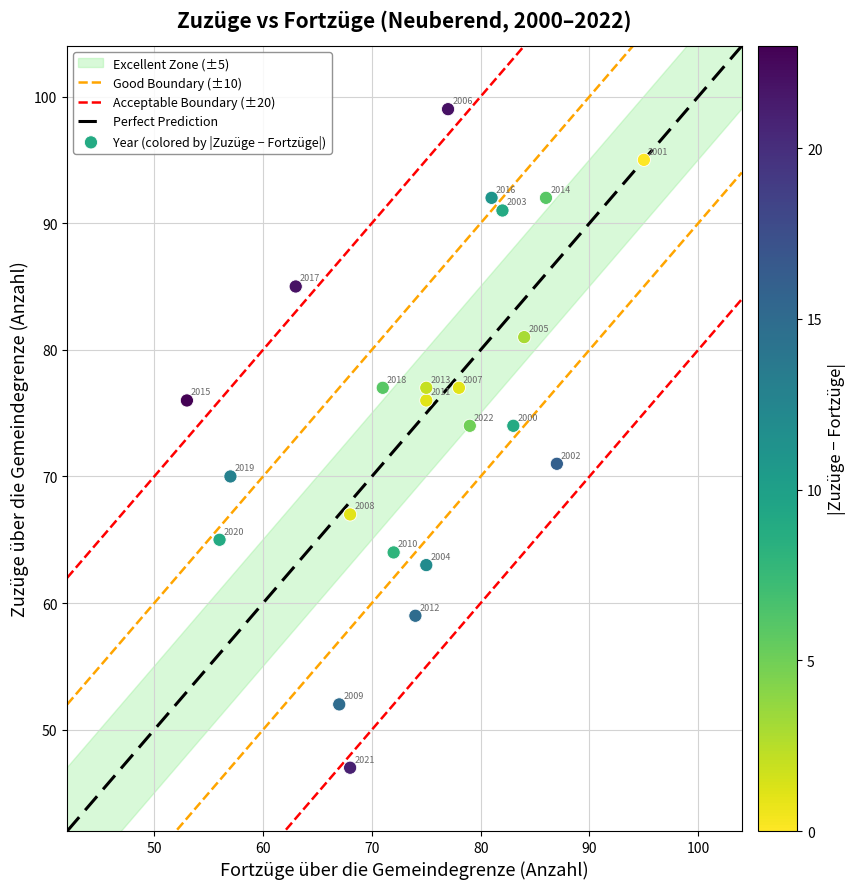

What is the range of X values (max minus min)?

42